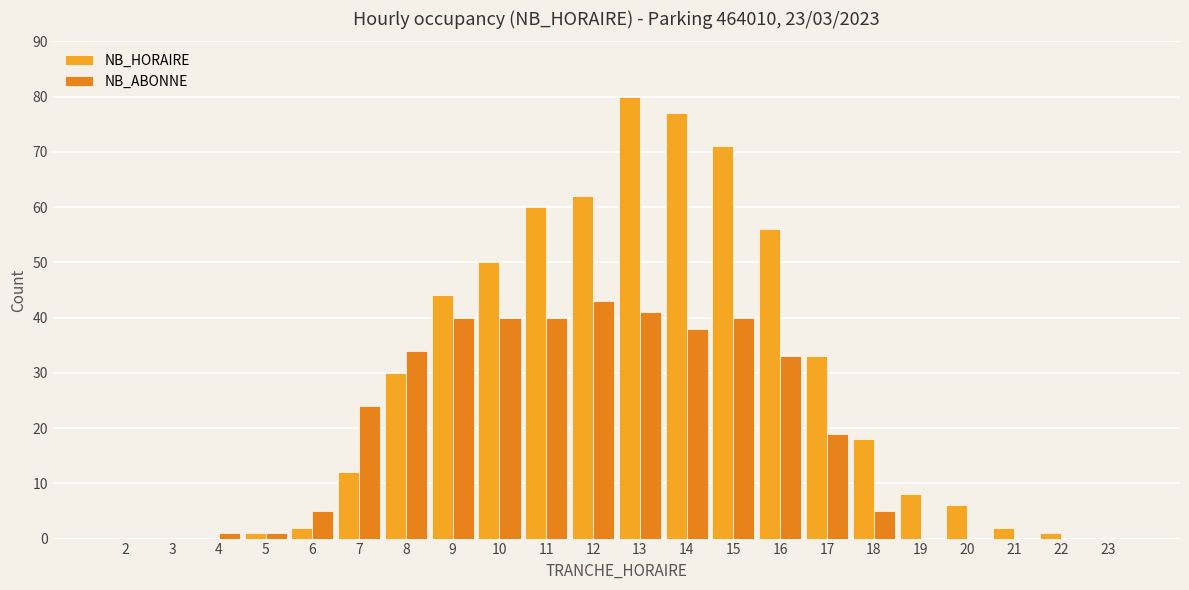

At 20, list the series in order from smallest to largest.

NB_ABONNE, NB_HORAIRE